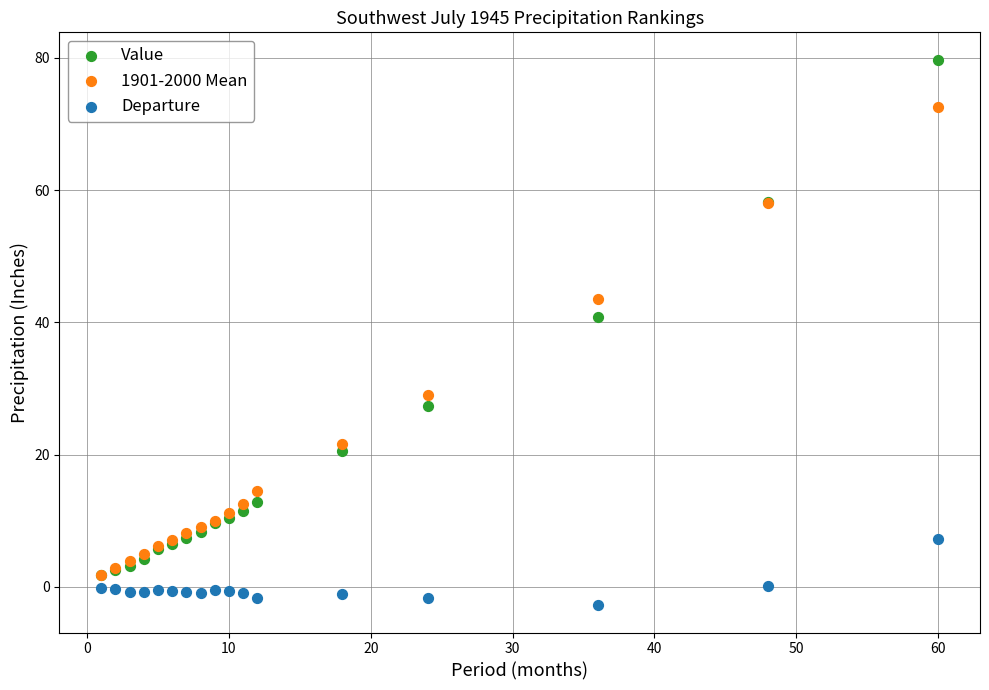

Across all series, what Y value is closest to 38?

40.8